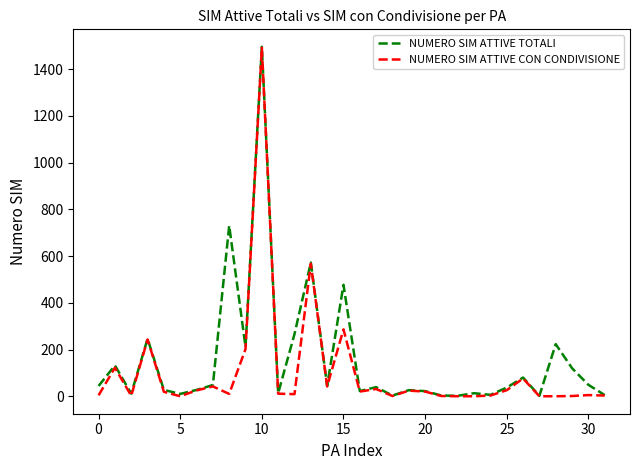

At which category is the sum across all series the highest?

10